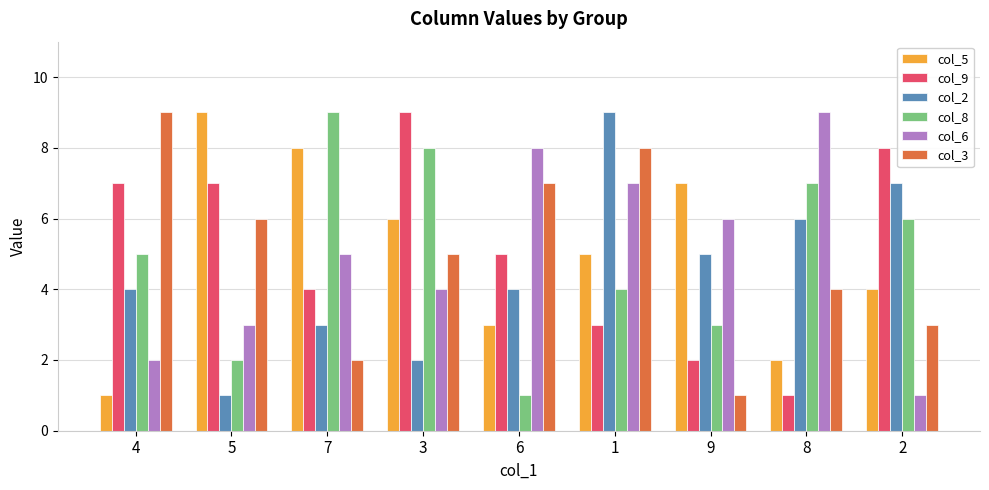

What is the maximum value shown in the chart?

9